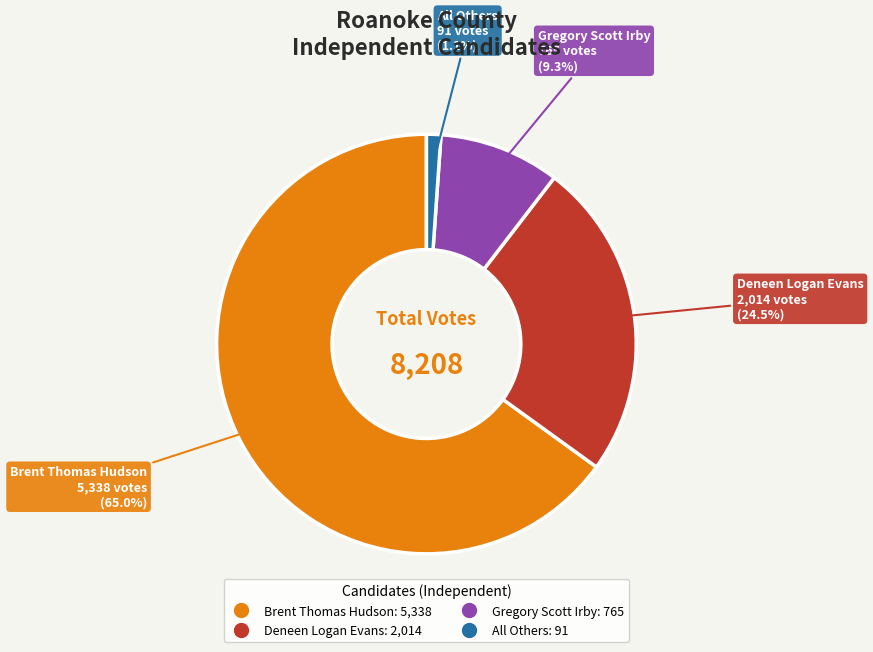

Which category has the smallest portion of the pie?

All Others